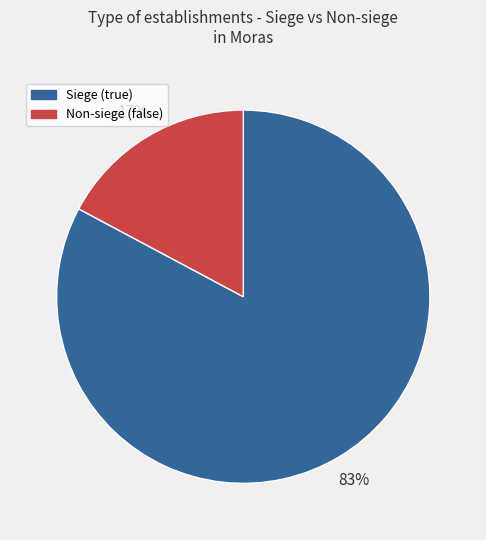

To the nearest percent, what is the difference between the largest and smallest slice percentages?

66%